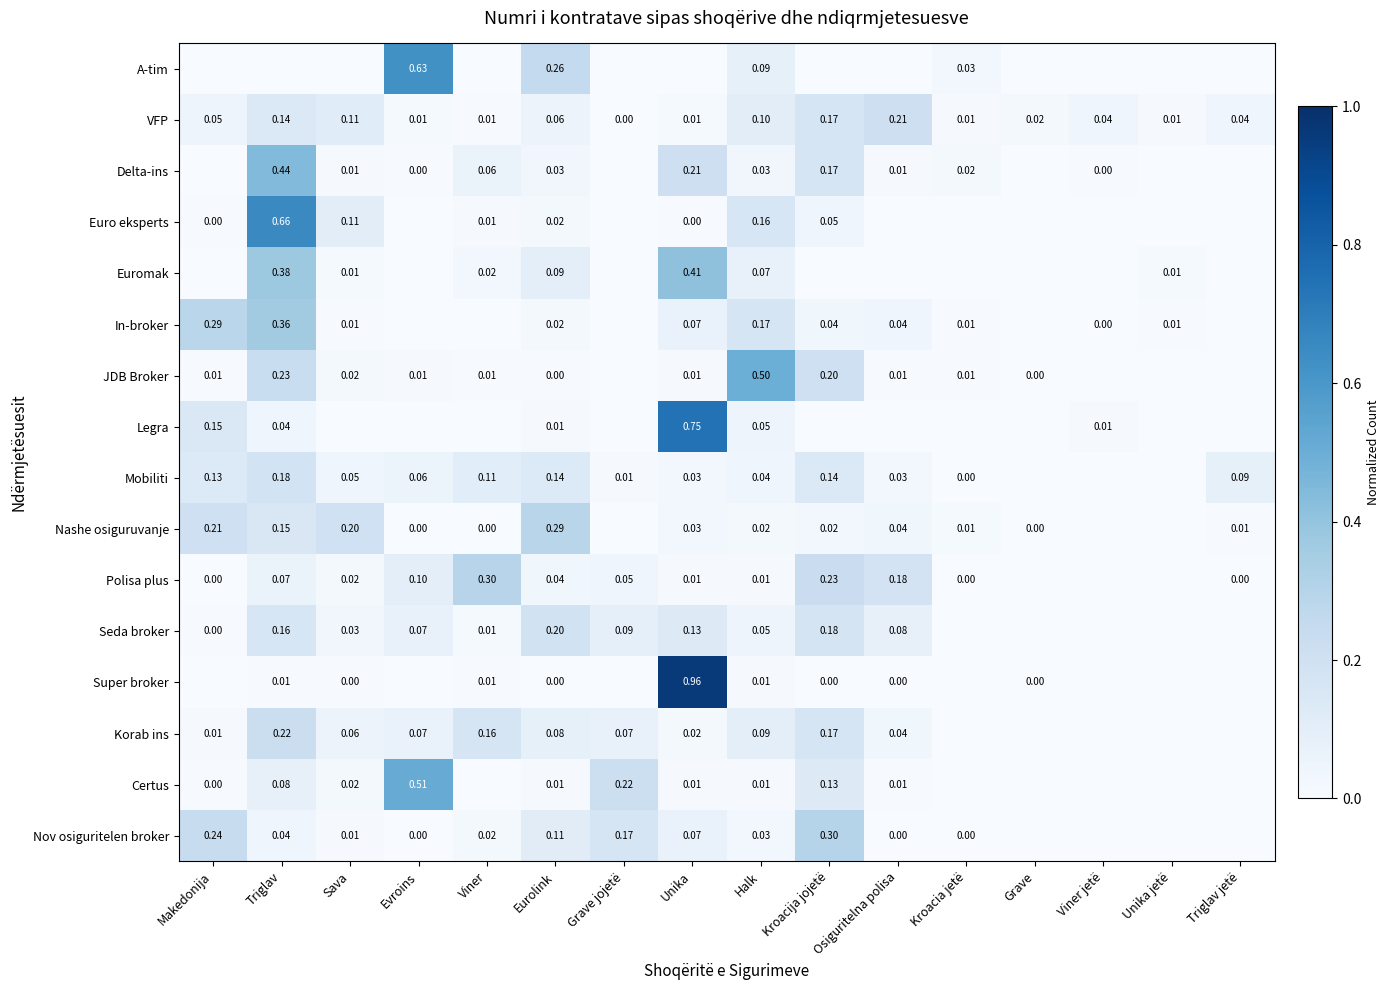

Which has a higher value, Viner or Viner jetë?

Viner